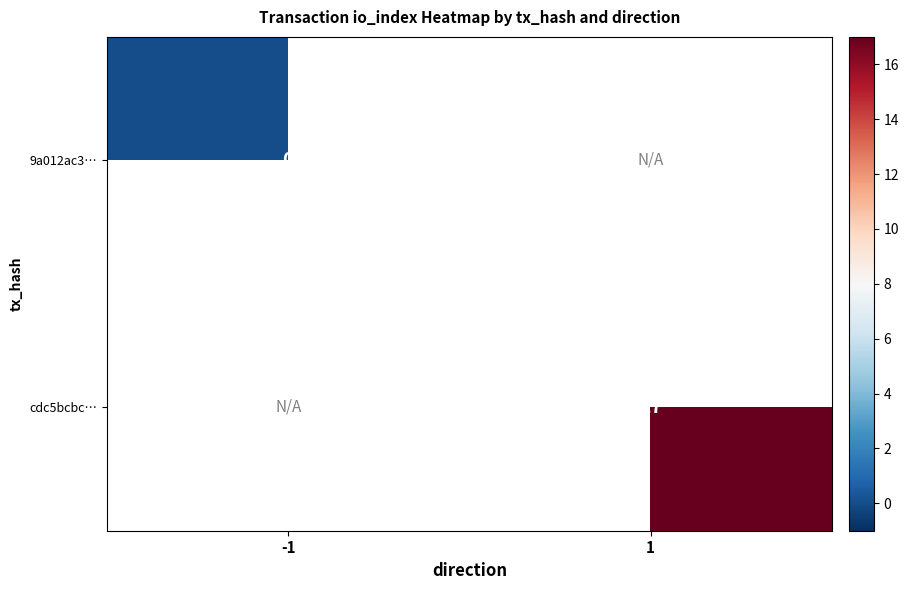

The value of cdc5bcbc… at 1 is 17. True or false?

True